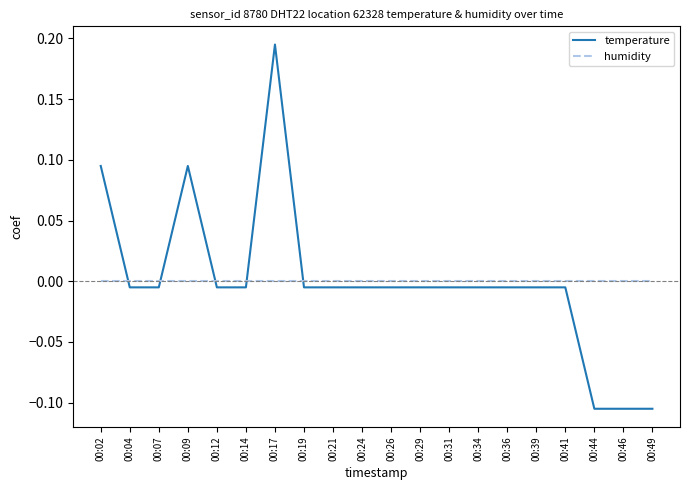

True or false: temperature has a value of -0.0 at 00:14.

True